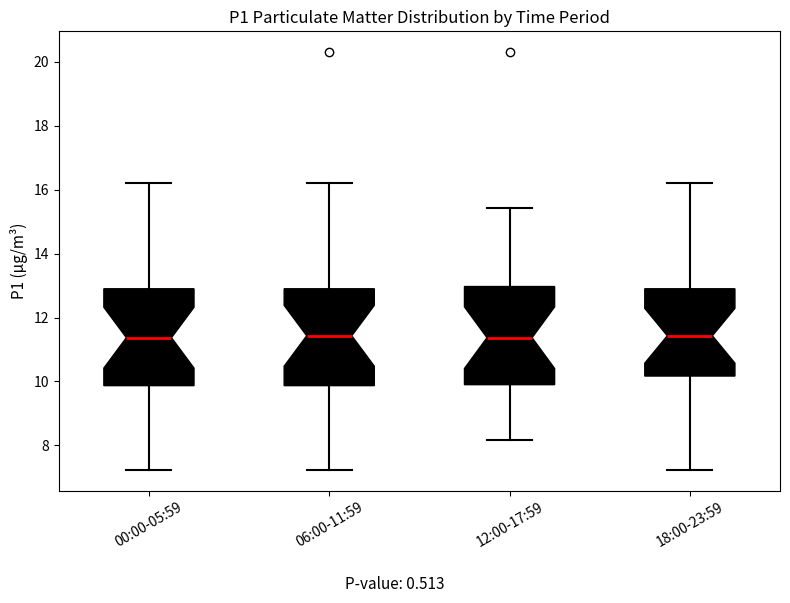

Reading left to right, read every box against the y-axis: the position of its median line, the range the box covers, and the ends of its whiskers. The values are not printed on the chart, so give them approximately, as read against the axis.

00:00-05:59: median 11.4, box 9.8 to 13.0, whiskers 7.2 to 16.2
06:00-11:59: median 11.4, box 9.8 to 13.0, whiskers 7.2 to 16.2
12:00-17:59: median 11.4, box 10.0 to 13.0, whiskers 8.2 to 15.4
18:00-23:59: median 11.4, box 10.2 to 13.0, whiskers 7.2 to 16.2